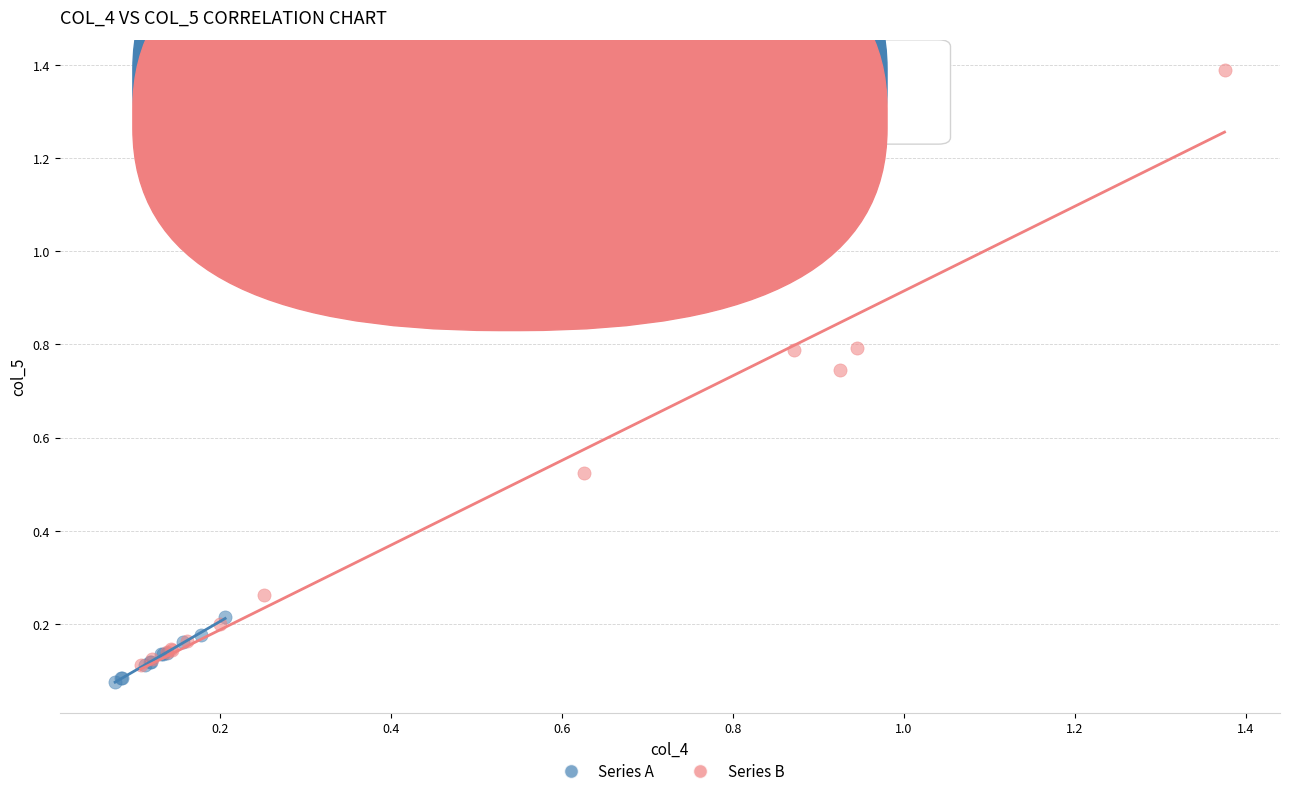

Which series has the widest spread of Y values?

Series B